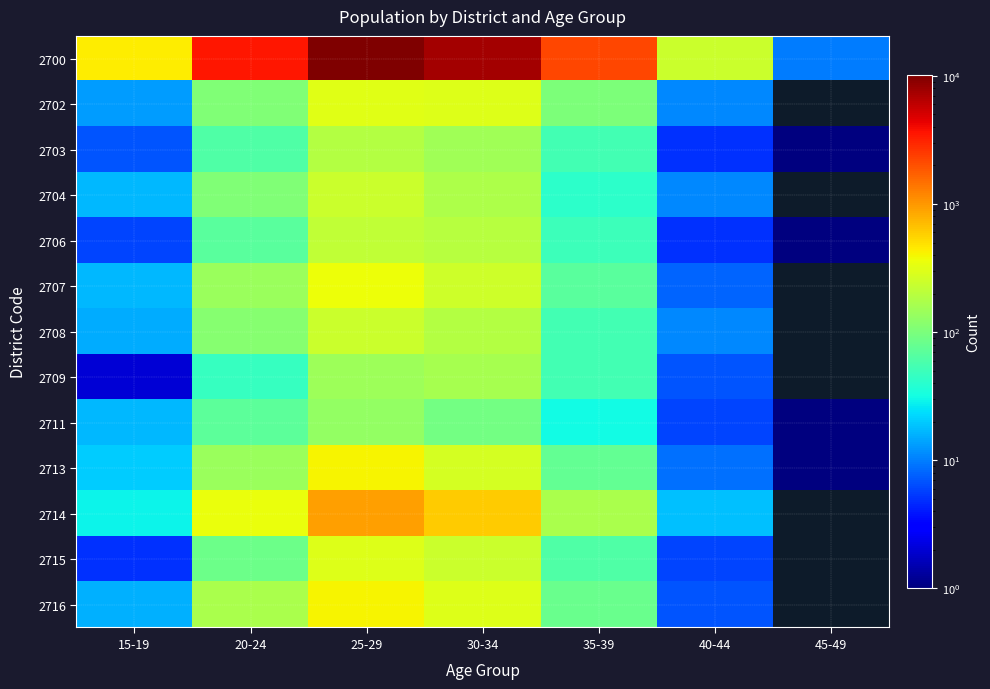

How many data points in 2707 are above 140?

2